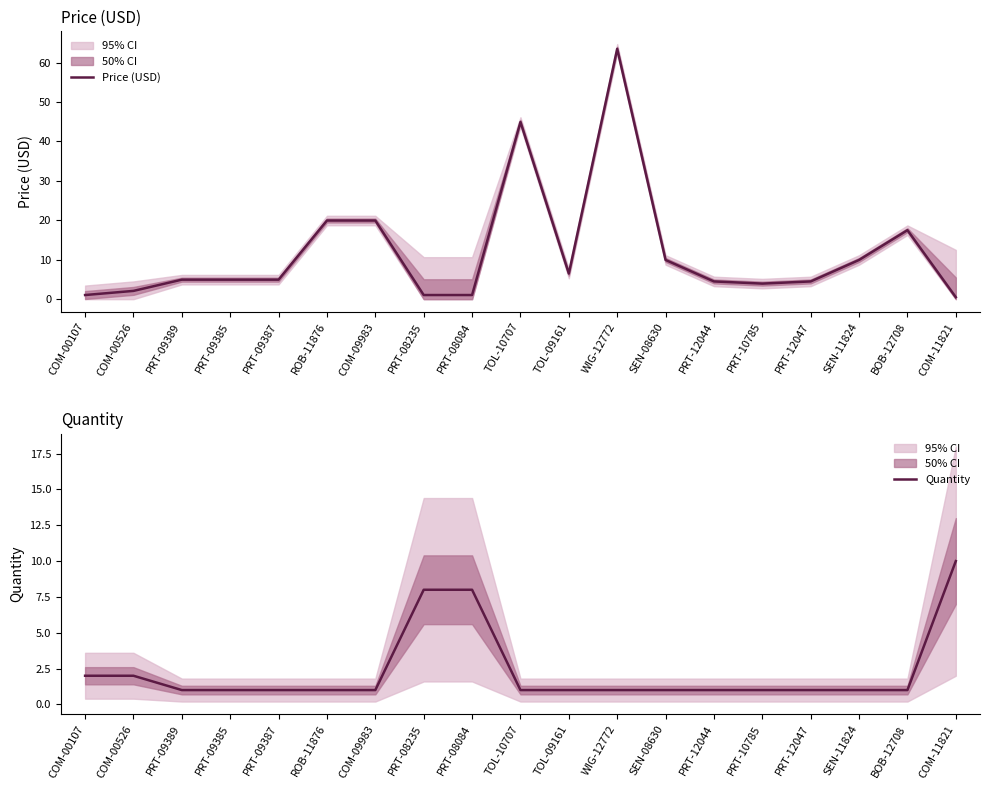

What is the label of the 8th point from the right?

WIG-12772